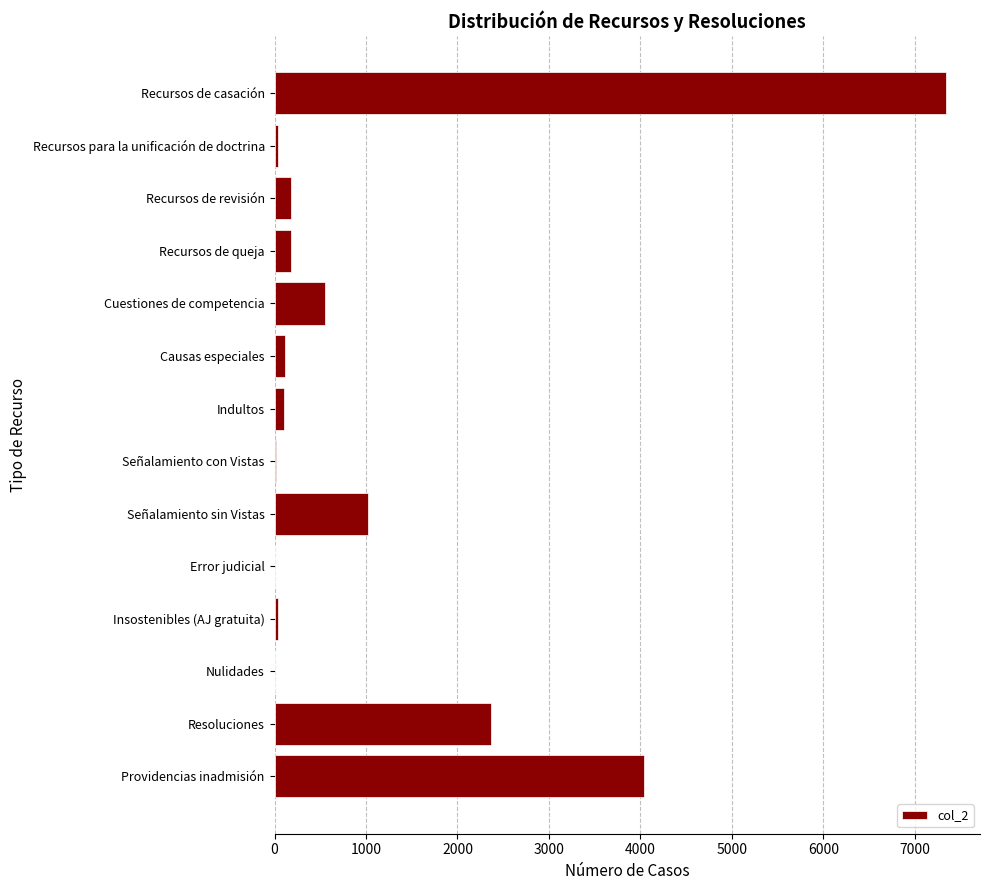

What is the maximum value shown in the chart?

7346